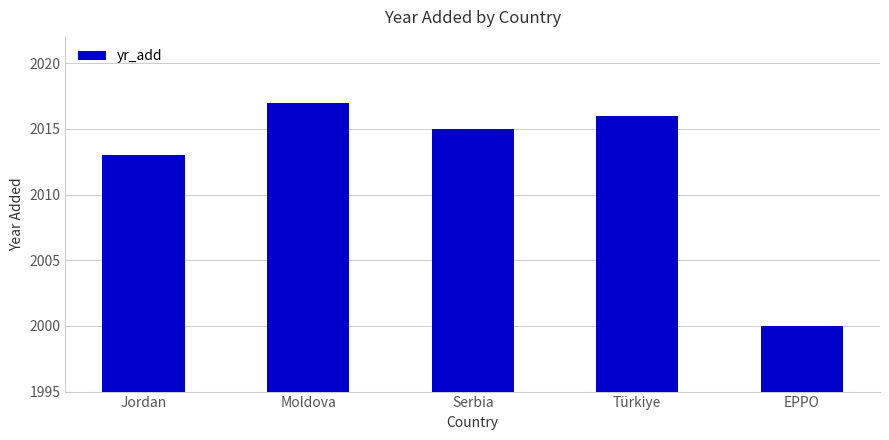

How many bars are there in total?

5